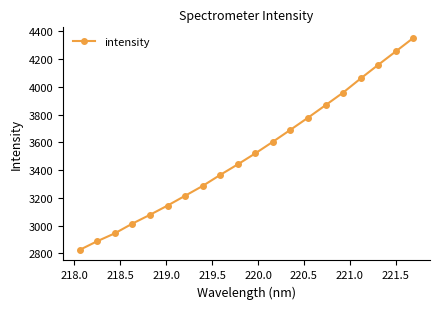

What is the difference between the maximum and second lowest values?

1464.9